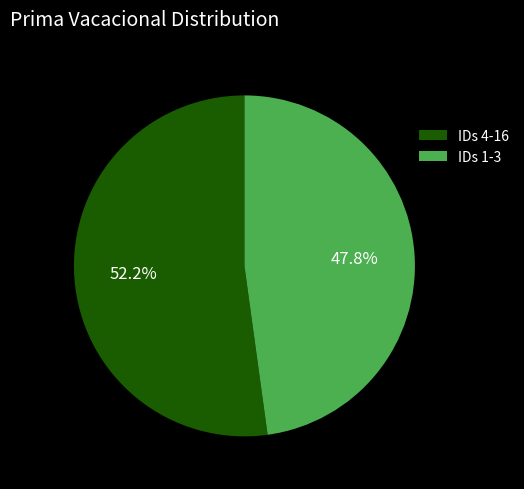

Between IDs 1-3 and IDs 4-16, which is larger?

IDs 4-16